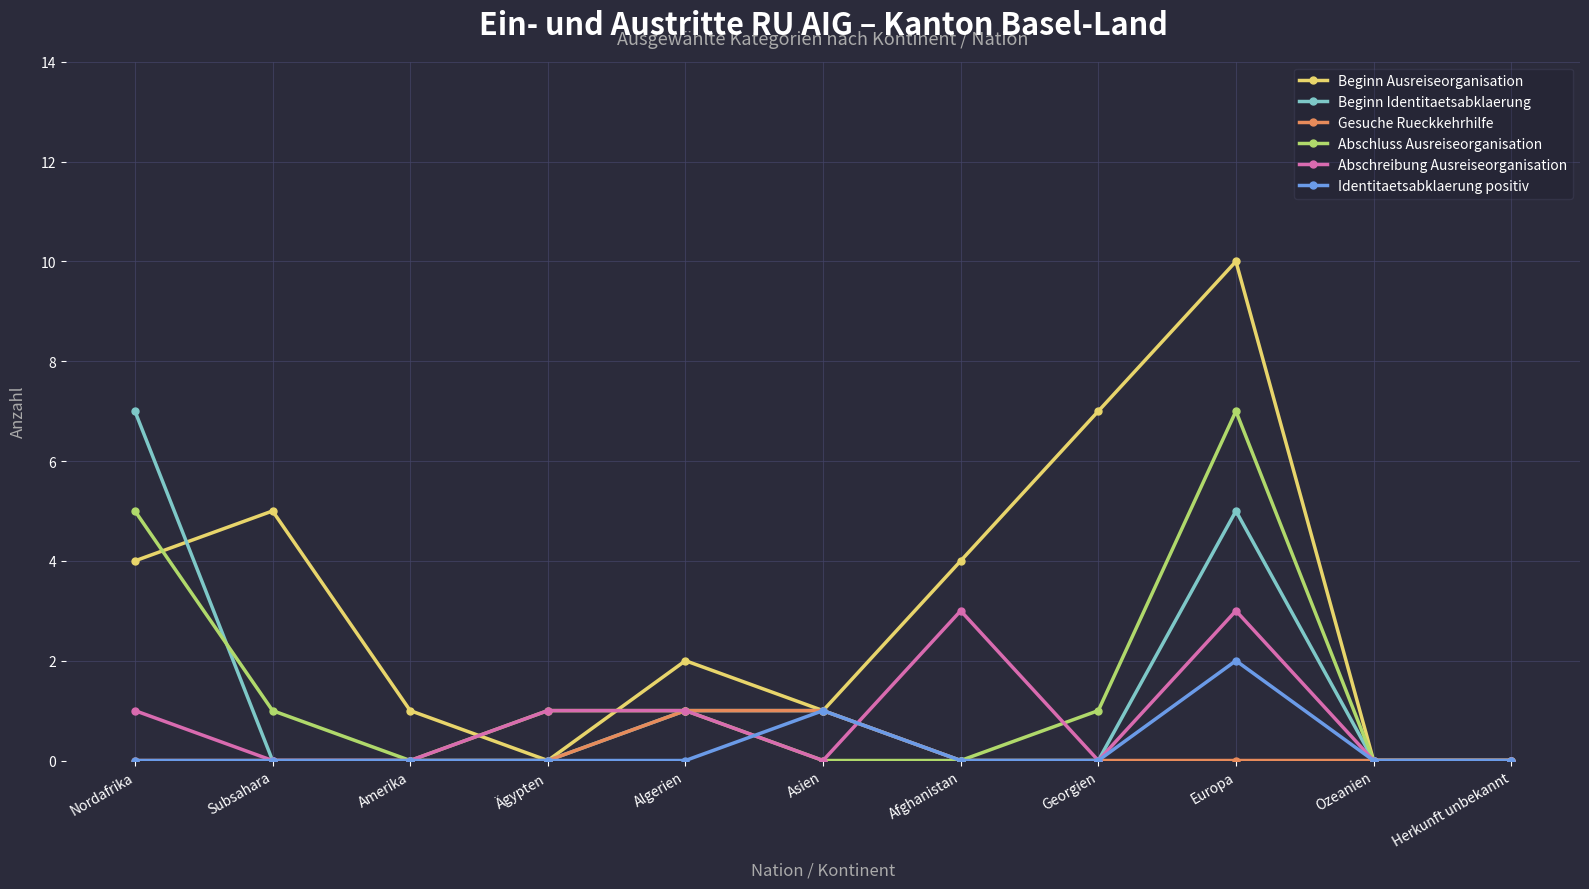

Which category has the highest value in the Beginn Identitaetsabklaerung series?

Nordafrika